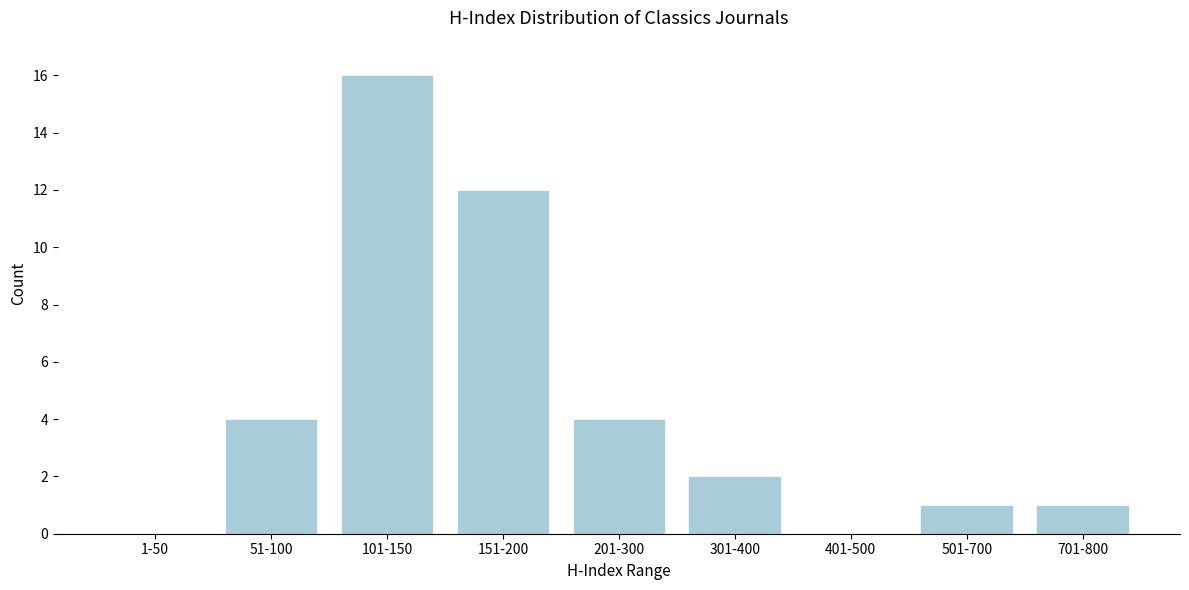

Reading left to right, what are all the values shown in this chart?

1-50=0	51-100=4	101-150=16	151-200=12	201-300=4	301-400=2	401-500=0	501-700=1	701-800=1